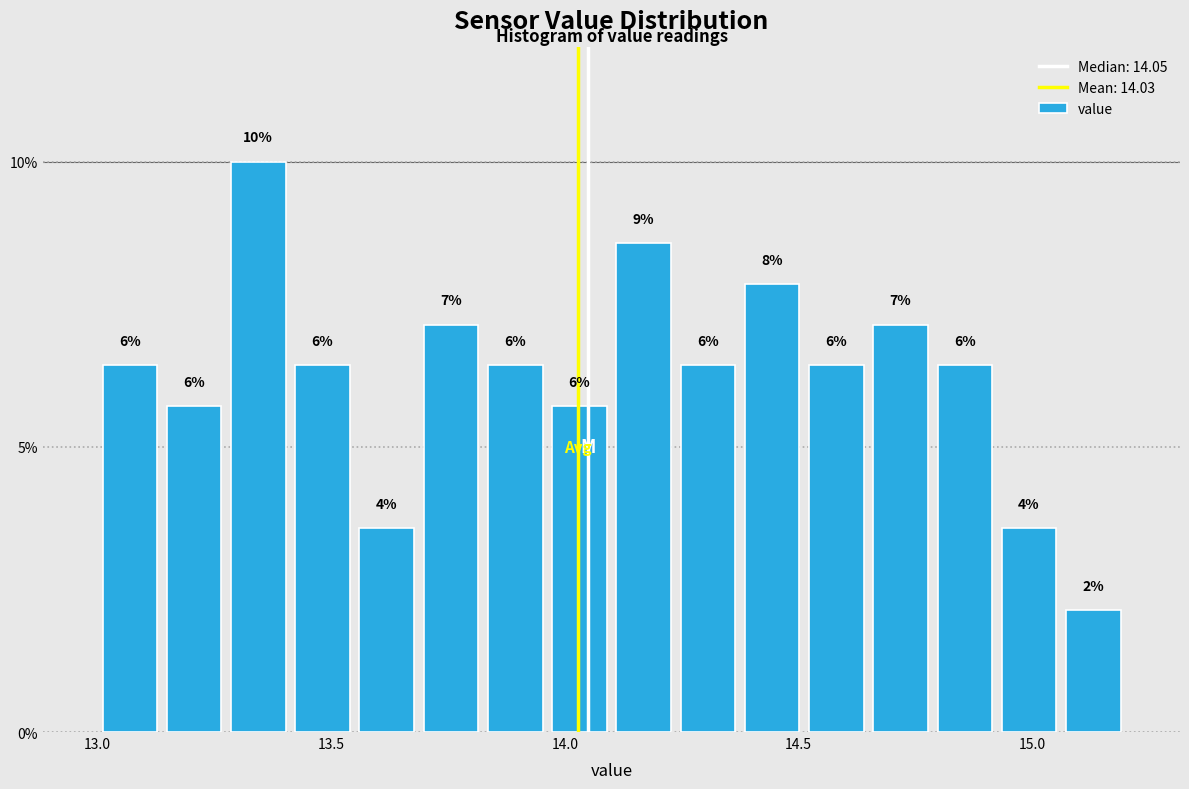

Around what value on the x-axis is the tallest bar? Give the approximate position of its centre, as read against the axis.

13.35